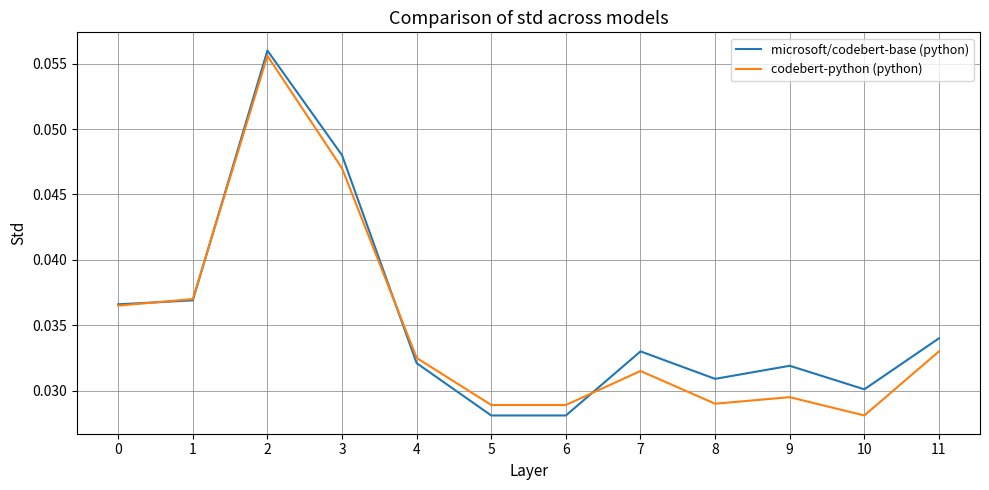

At how many categories does at least one series exceed 0?

12